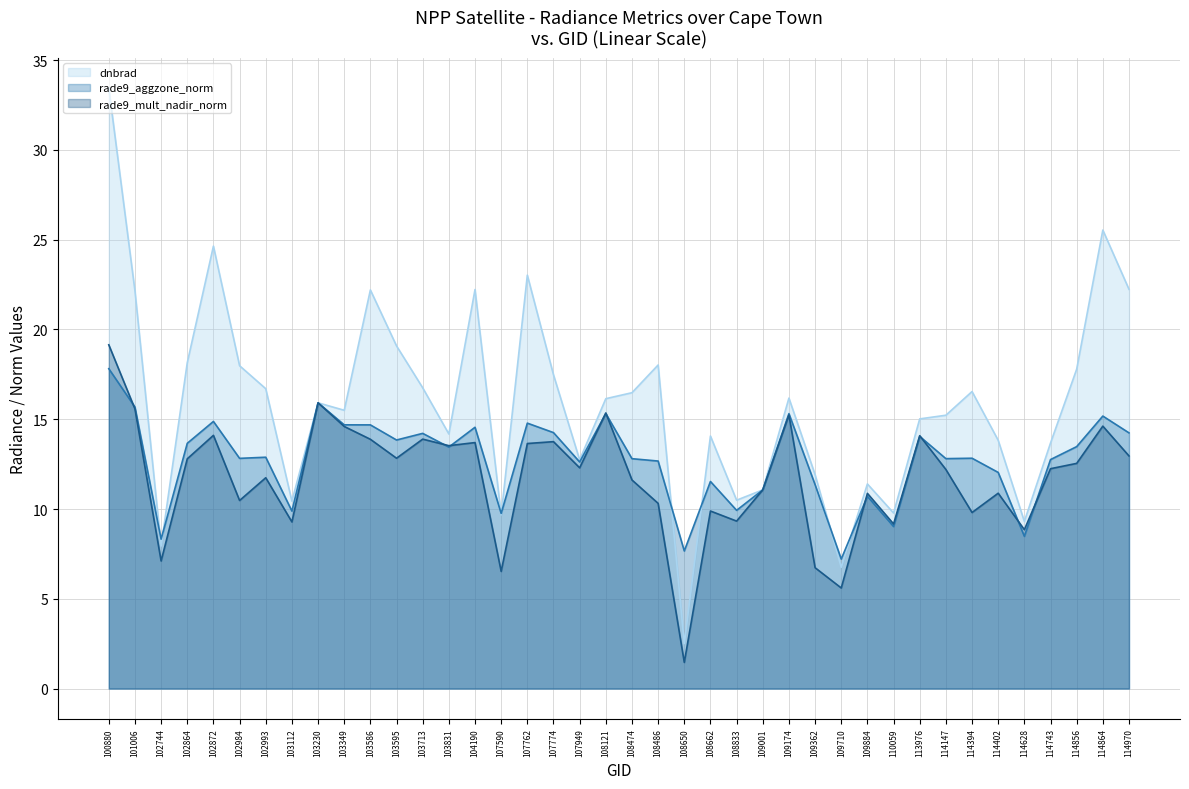

How many interior local peaks does the rade9_aggzone_norm series have?

13